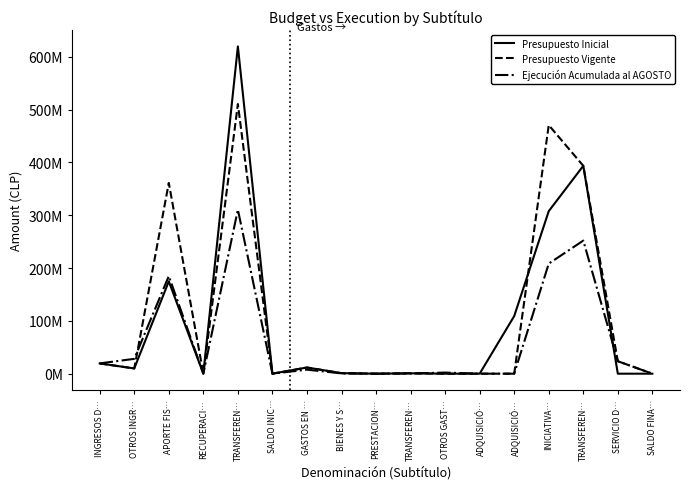

At BIENES Y S…, list the series in order from largest to smallest.

Presupuesto Inicial, Presupuesto Vigente, Ejecución Acumulada al AGOSTO